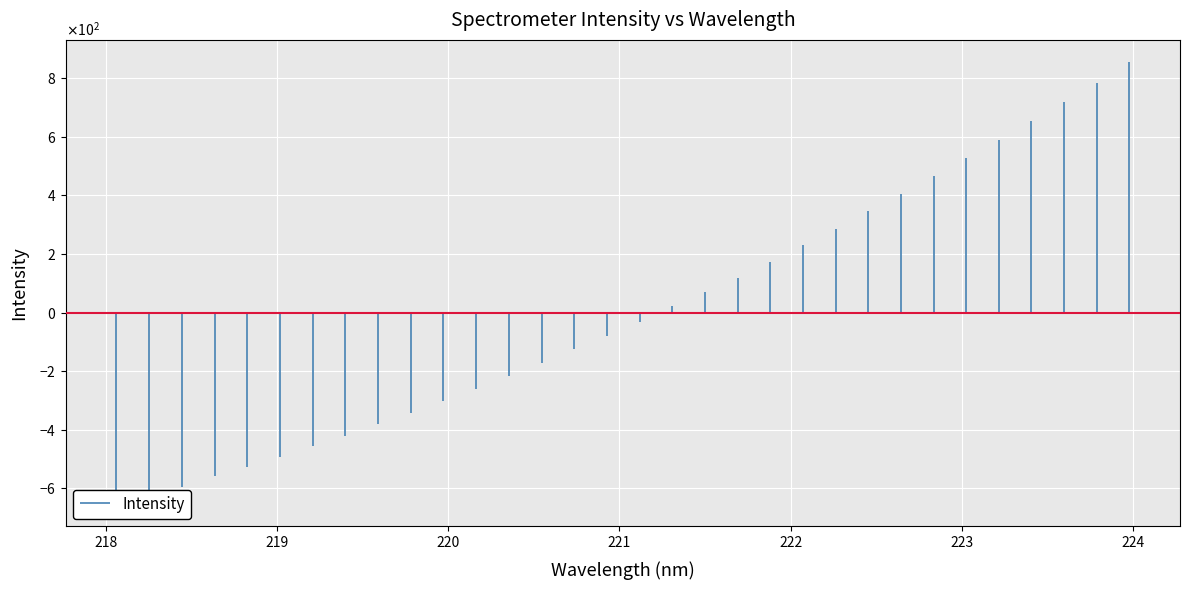

Between 7 and 29, which is larger?

29